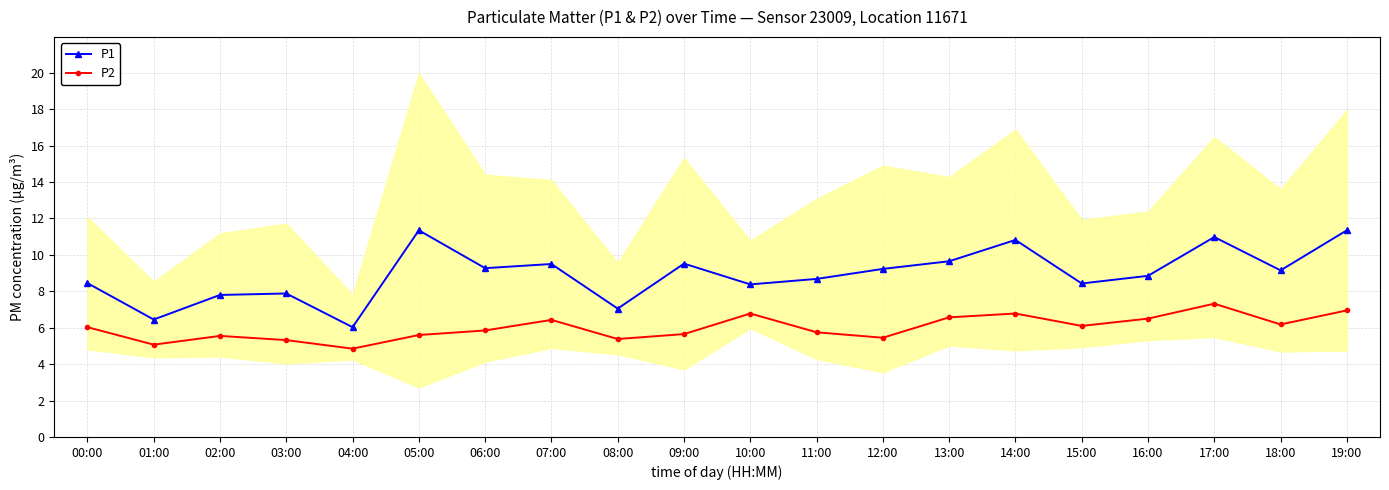

At which category does the chart reach its minimum across all series?

04:00